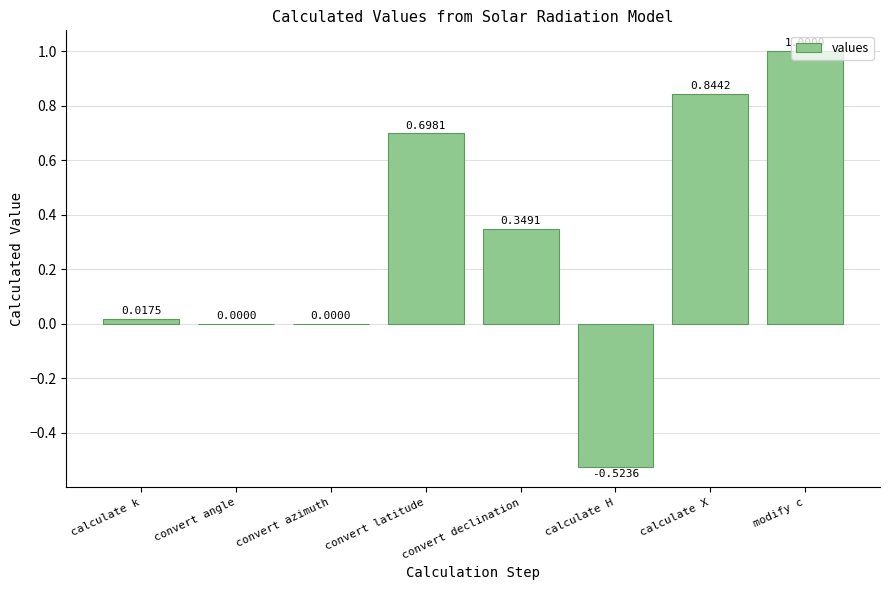

Are the bars horizontal?

No